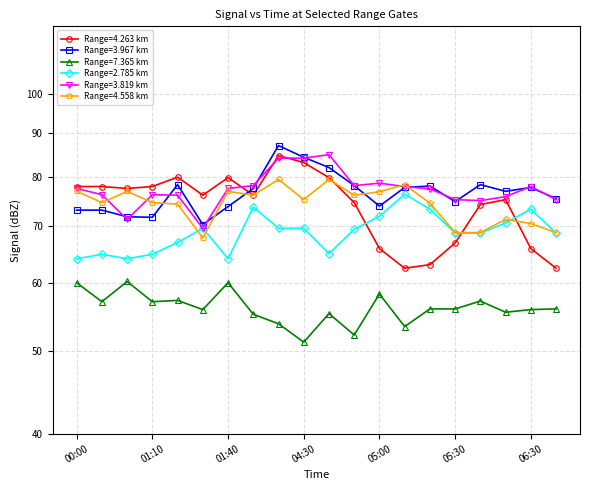

Rank the series at 2017/05/06 04:50 from highest to lowest value.

  3.967,   3.819,   4.558,   4.263,   2.785,   7.365